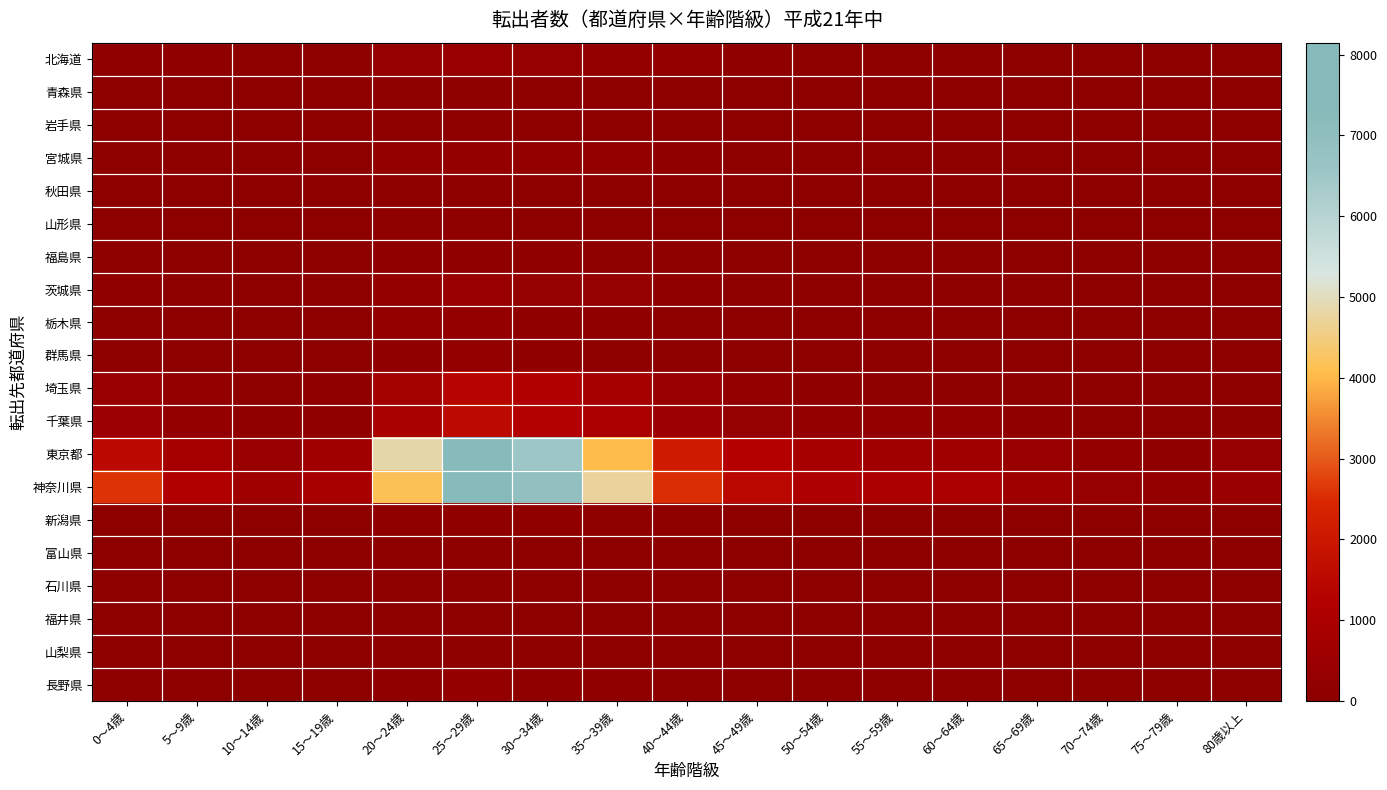

Between 10～14歳 and 80歳以上, which is larger?

10～14歳